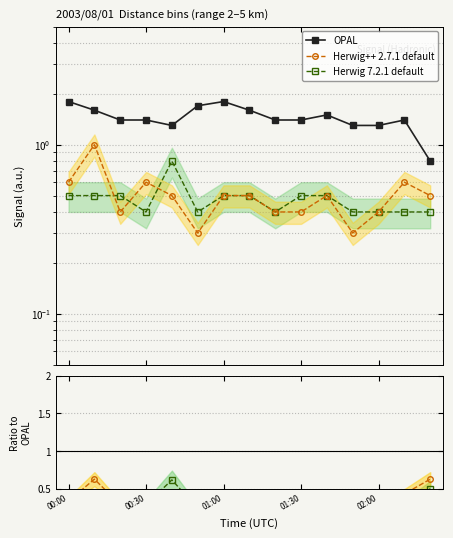

True or false: Herwig 7.2.1 default and OPAL cross at least once.

False